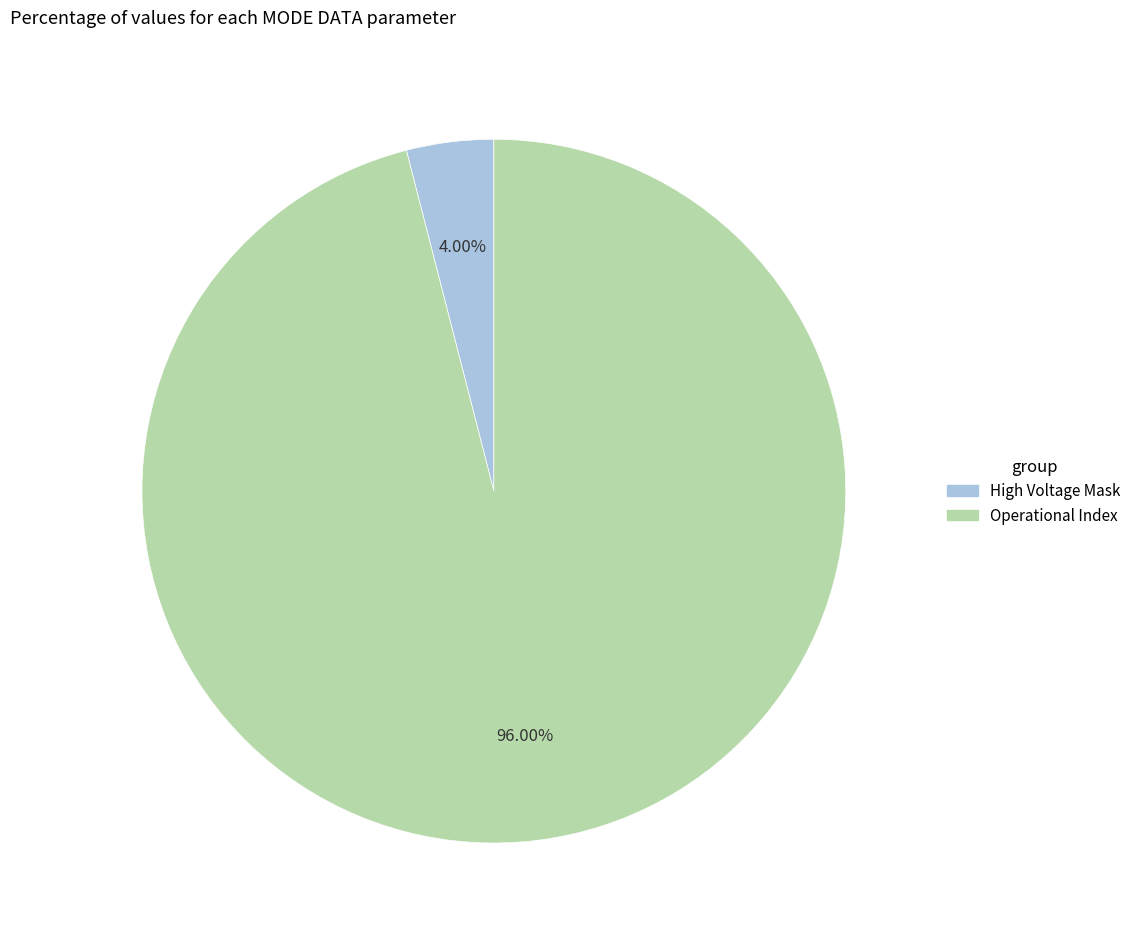

How many slices are in this pie chart?

2